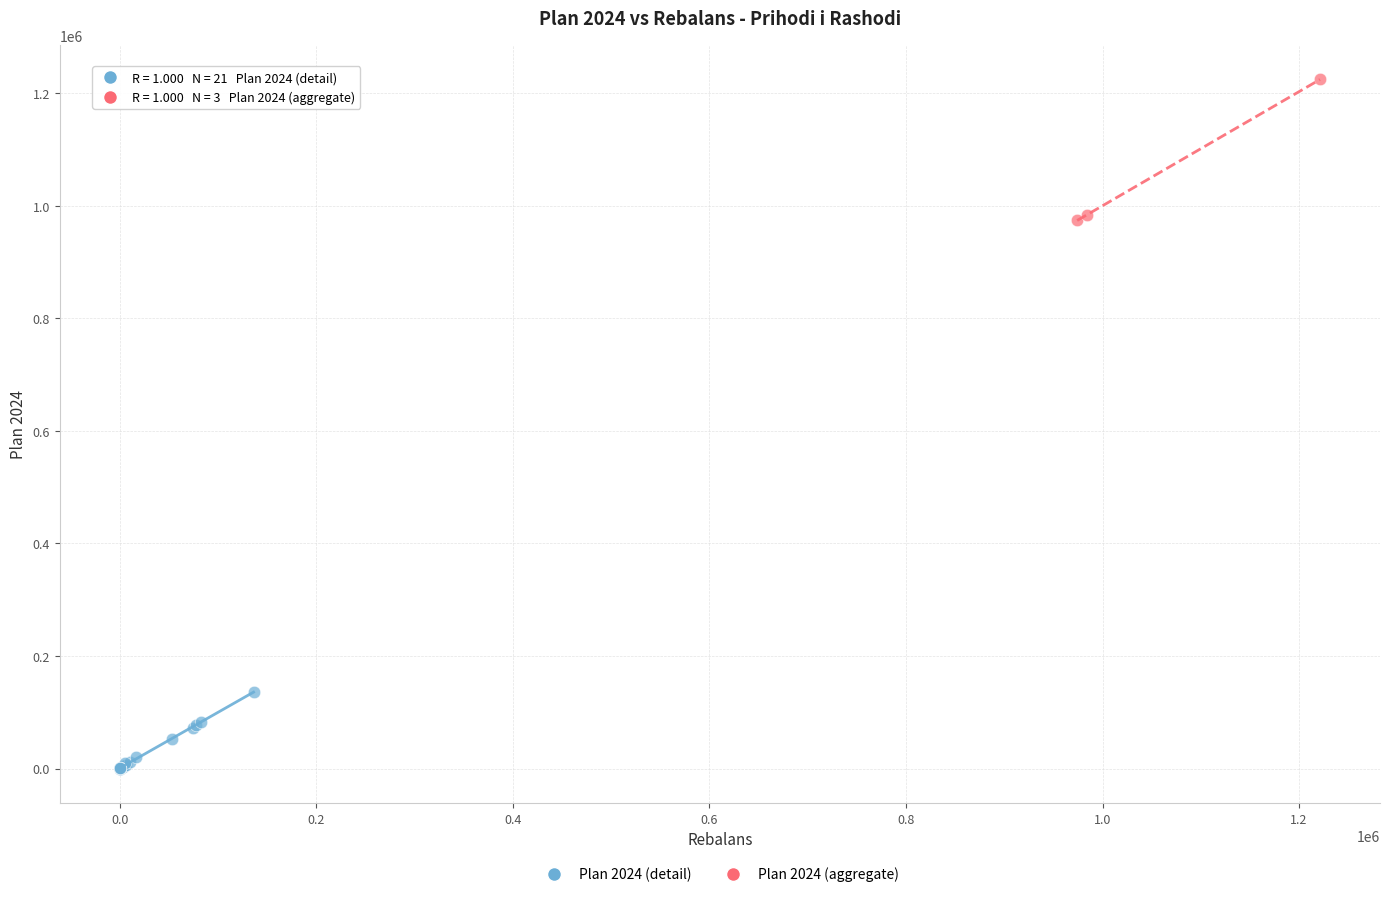

Which series contains the highest Y value?

Plan 2024 (aggregate)